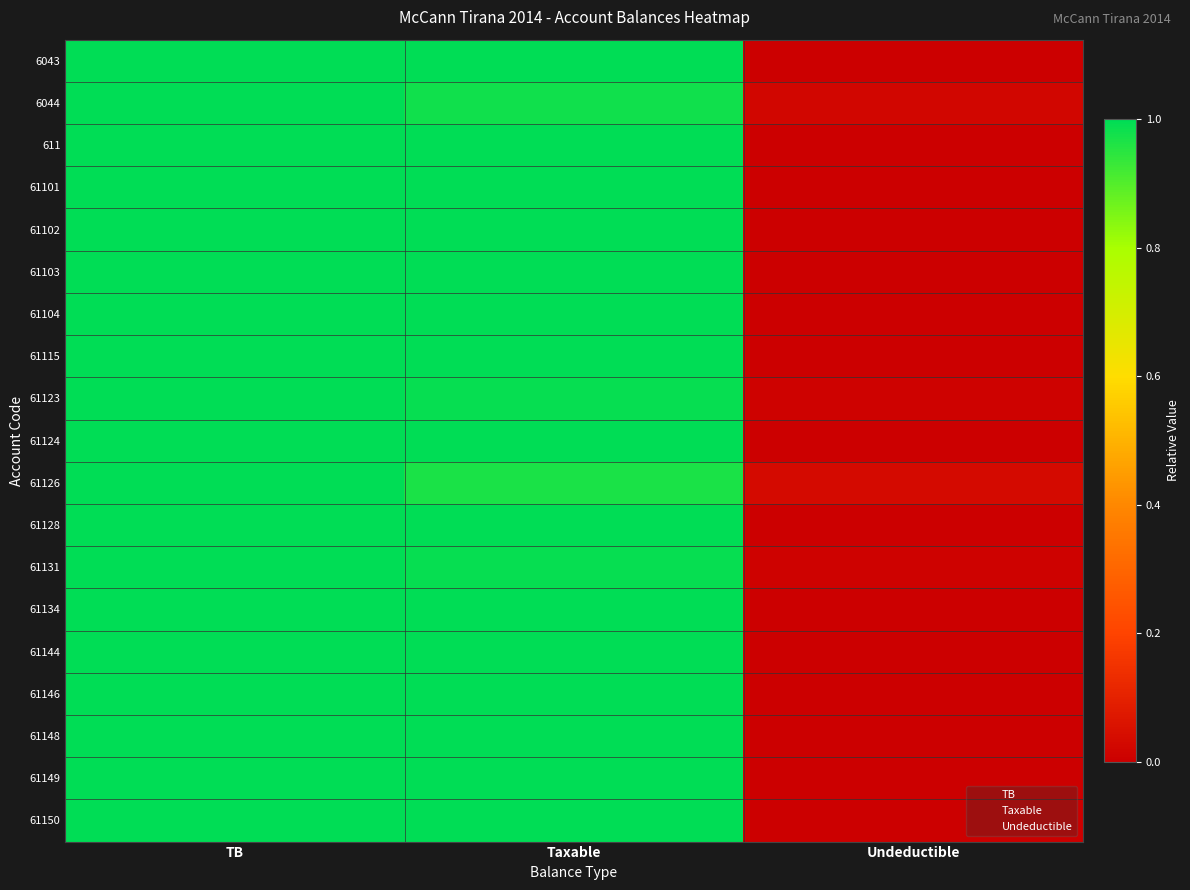

Rank the categories by 61144 value from highest to lowest.

TB, Taxable, Undeductible